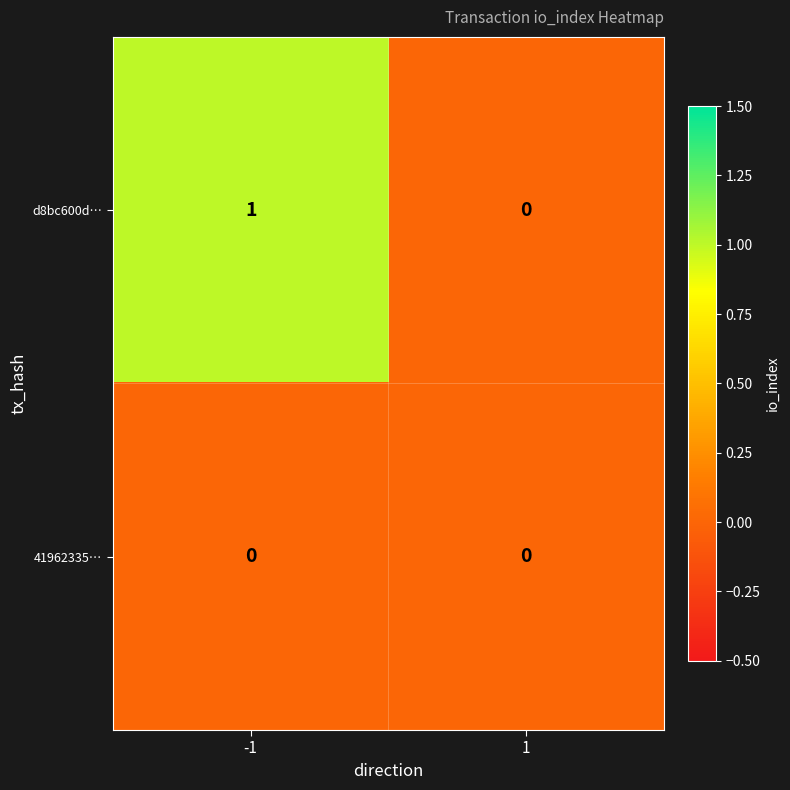

How many positive values does the d8bc600d… series have?

1